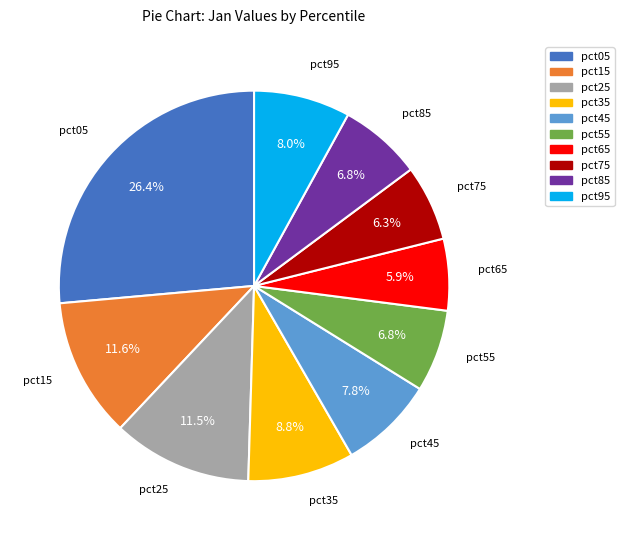

True or false: pct55 accounts for 7% of the total.

True